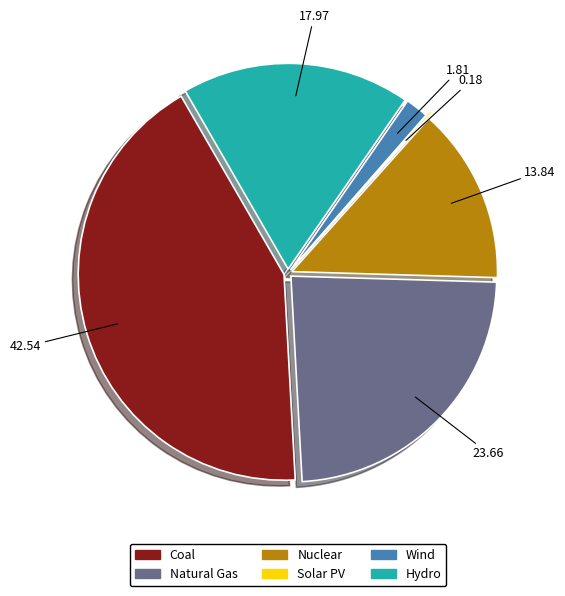

What is the largest slice in the pie chart?

Coal